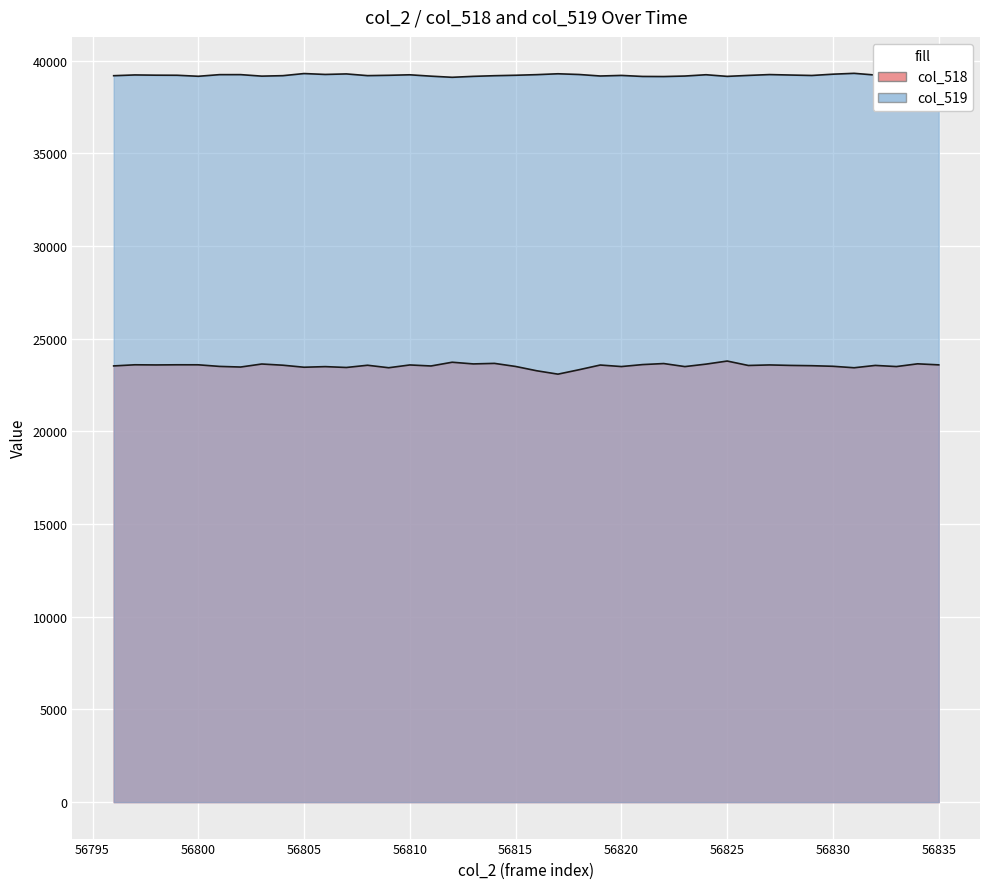

How many lines are shown in the chart?

2